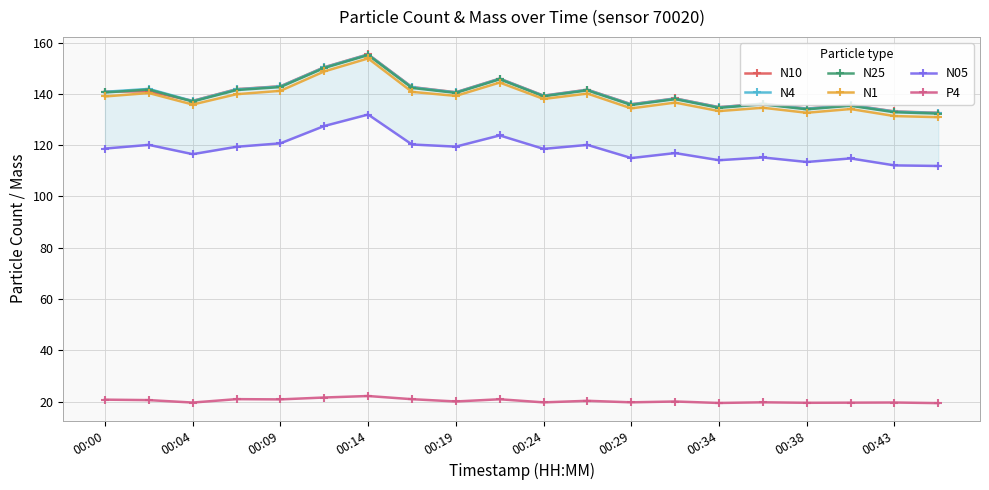

True or false: N05 and N10 intersect in this chart.

False